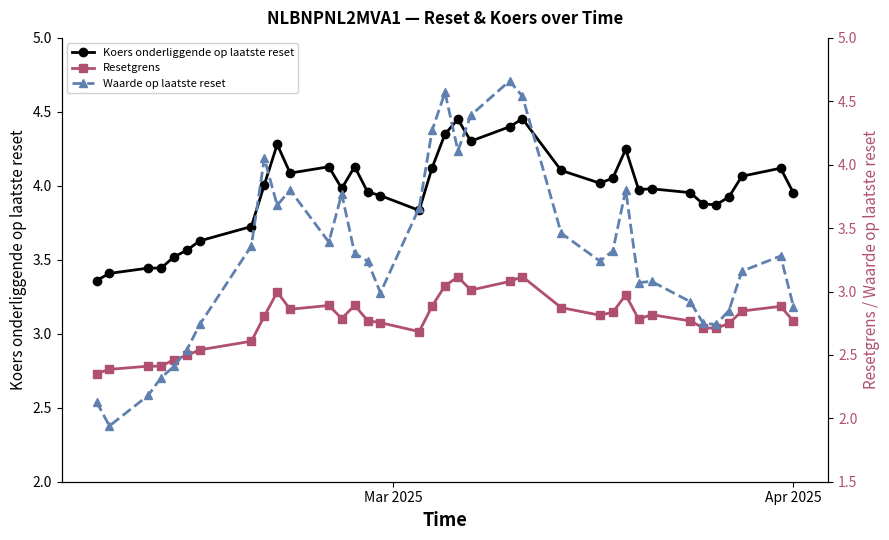

True or false: Koers onderliggende op laatste reset has more than 2 interior local peaks.

True